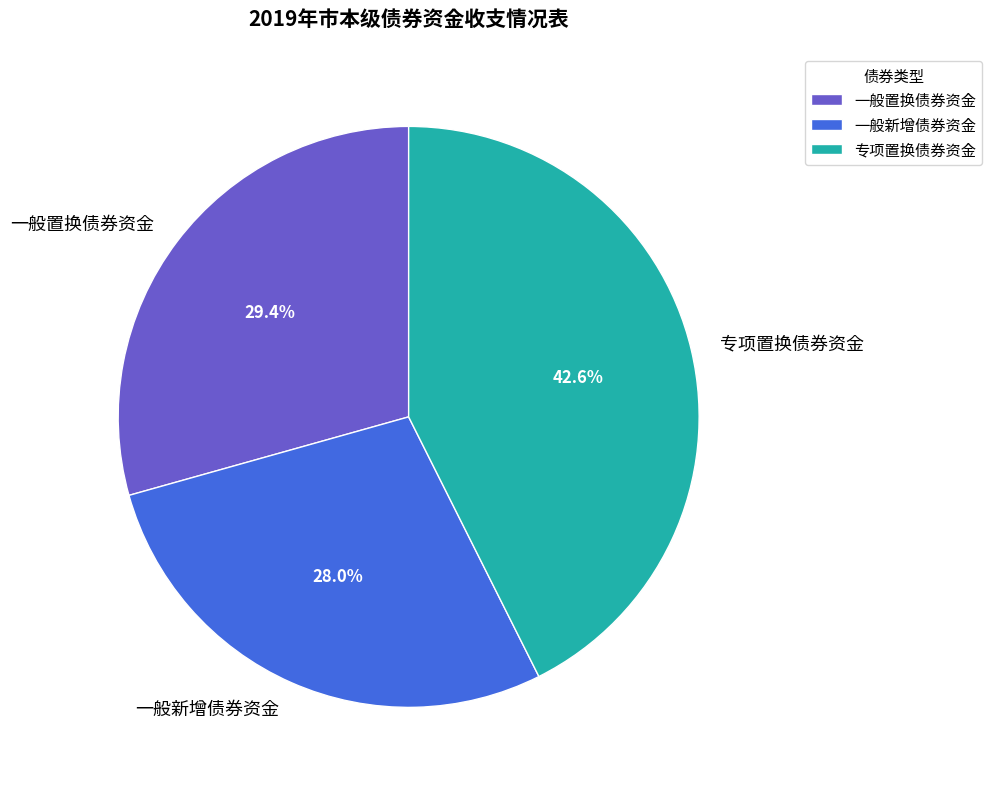

How many slices are in this pie chart?

3